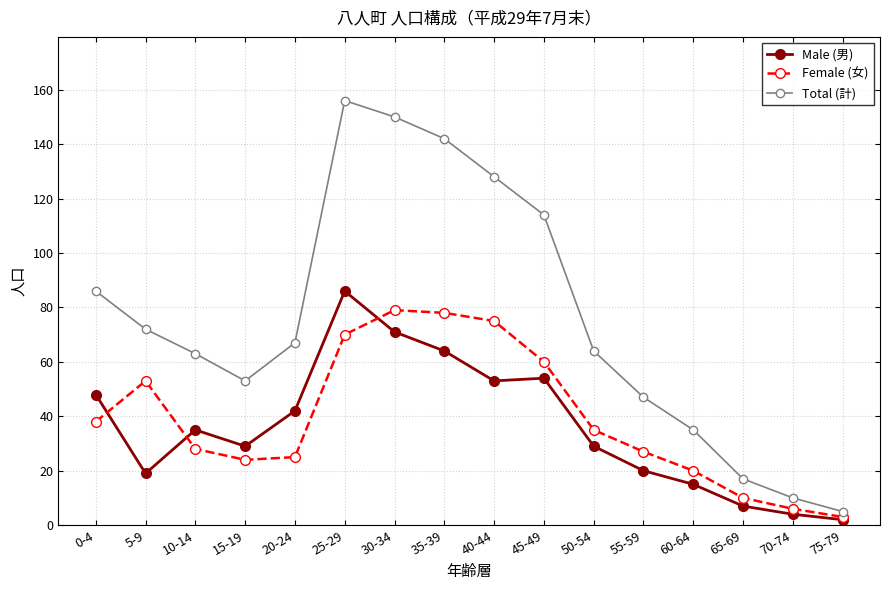

Reading left to right, extract all data points from this chart.

Male (男): 0-4=48	5-9=19	10-14=35	15-19=29	20-24=42	25-29=86	30-34=71	35-39=64	40-44=53	45-49=54	50-54=29	55-59=20	60-64=15	65-69=7	70-74=4	75-79=2
Female (女): 0-4=38	5-9=53	10-14=28	15-19=24	20-24=25	25-29=70	30-34=79	35-39=78	40-44=75	45-49=60	50-54=35	55-59=27	60-64=20	65-69=10	70-74=6	75-79=3
Total (計): 0-4=86	5-9=72	10-14=63	15-19=53	20-24=67	25-29=156	30-34=150	35-39=142	40-44=128	45-49=114	50-54=64	55-59=47	60-64=35	65-69=17	70-74=10	75-79=5